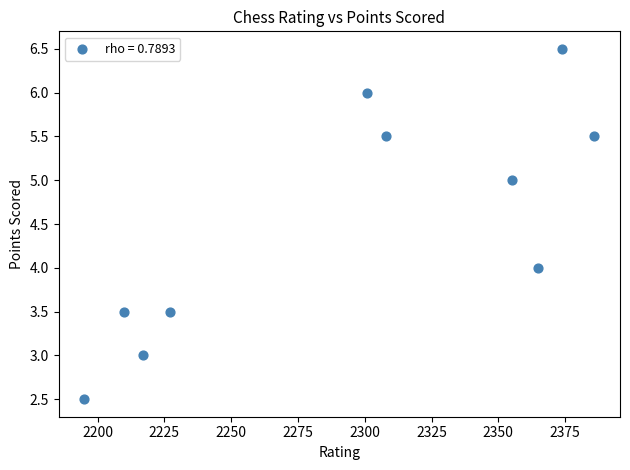

What is the range of Y values (max minus min)?

4.0